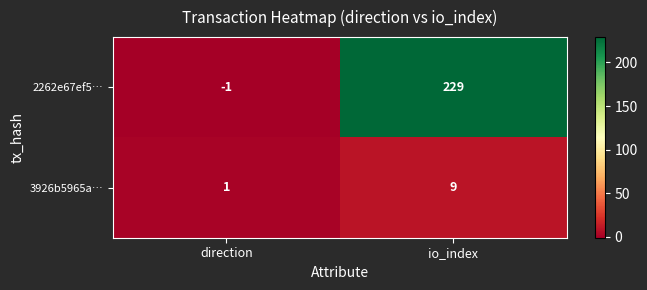

How many categories are shown in the chart?

2